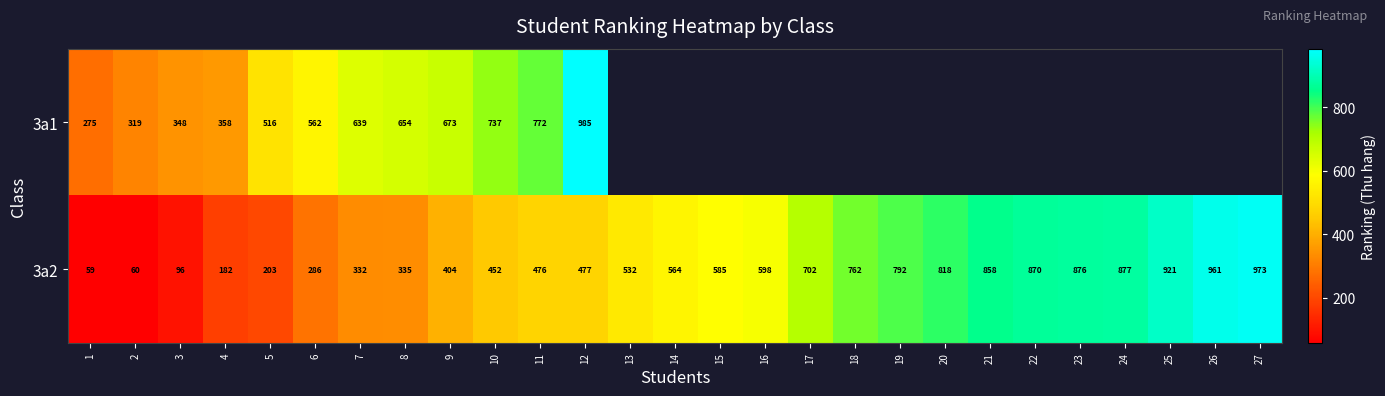

How many data points does each series have?

27